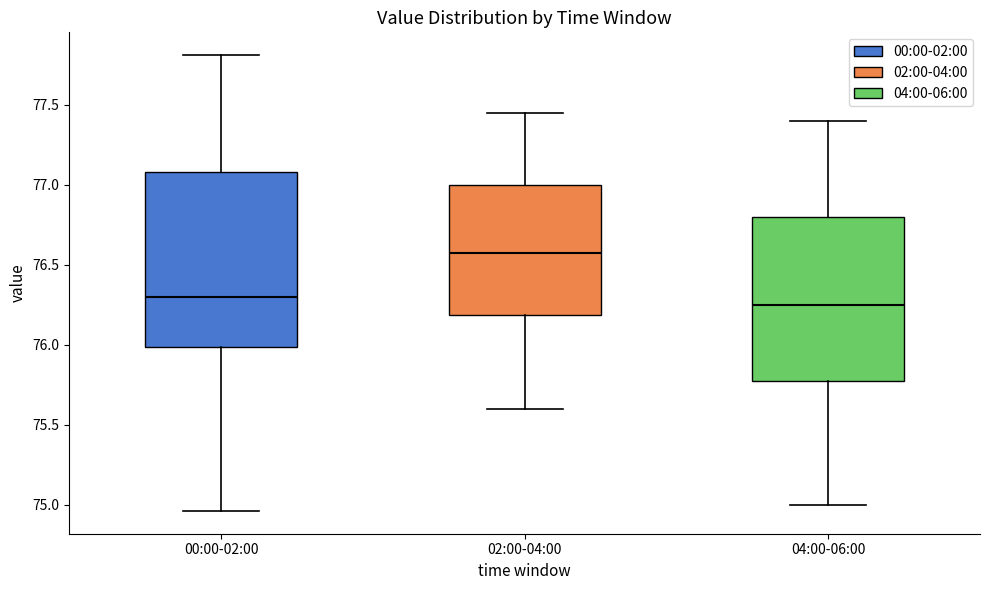

Where does the upper whisker of the box for 00:00-02:00 end on the y-axis? The values are not printed on the chart, so give them approximately, as read against the axis.

77.80